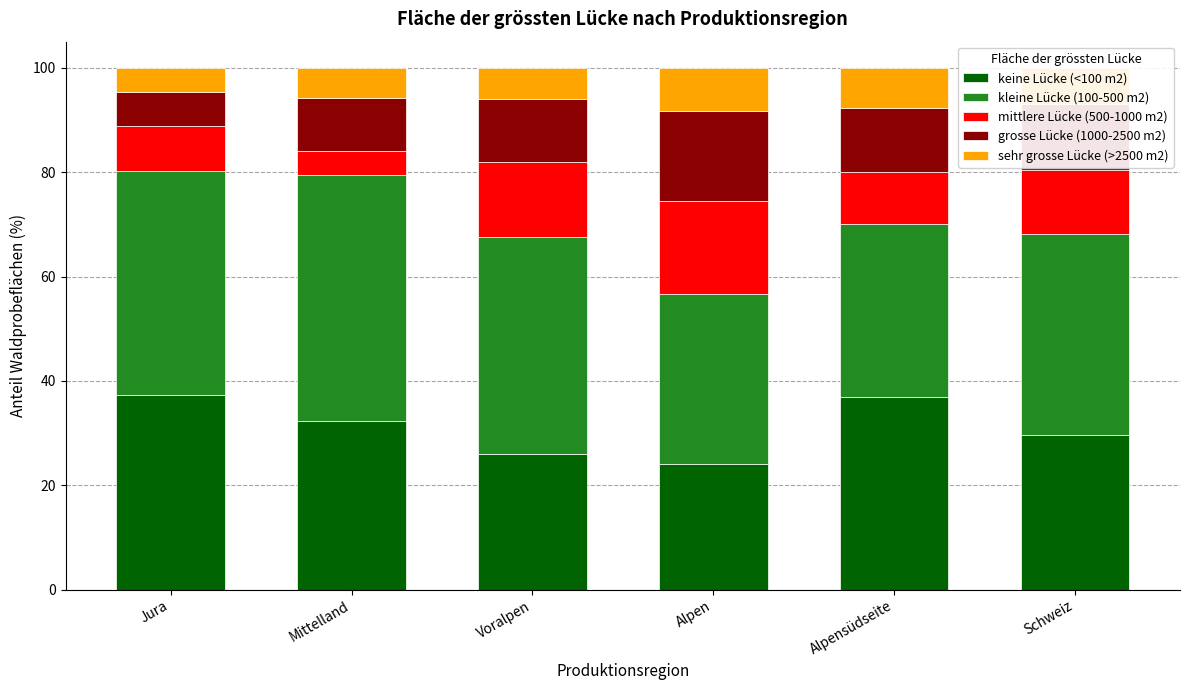

True or false: keine Lücke (<100 m2) has a value of 18.3 at Jura.

False